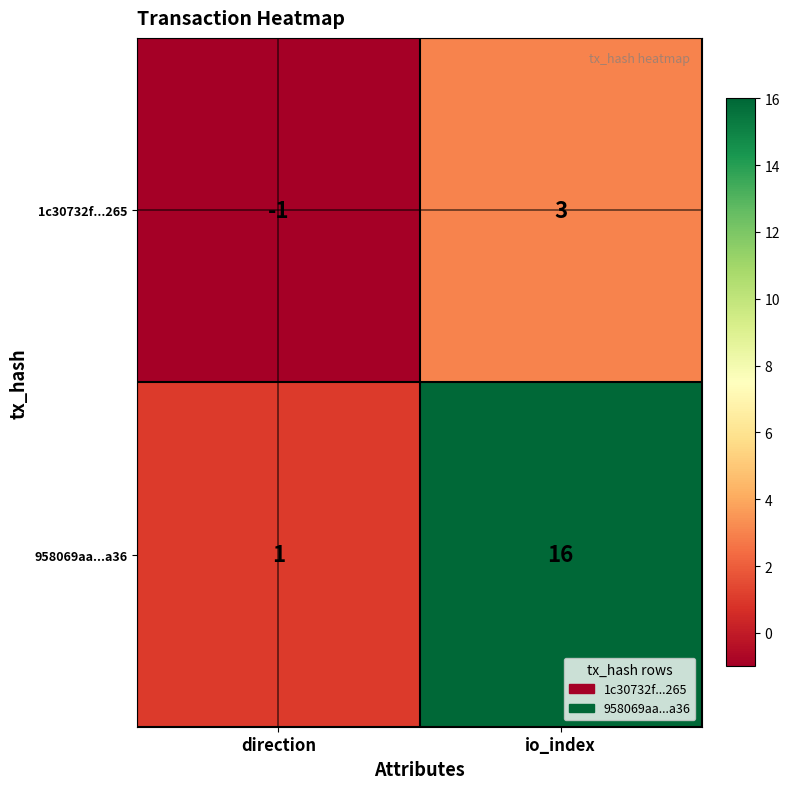

Which category has the lowest value in the 1c30732f...265 series?

direction